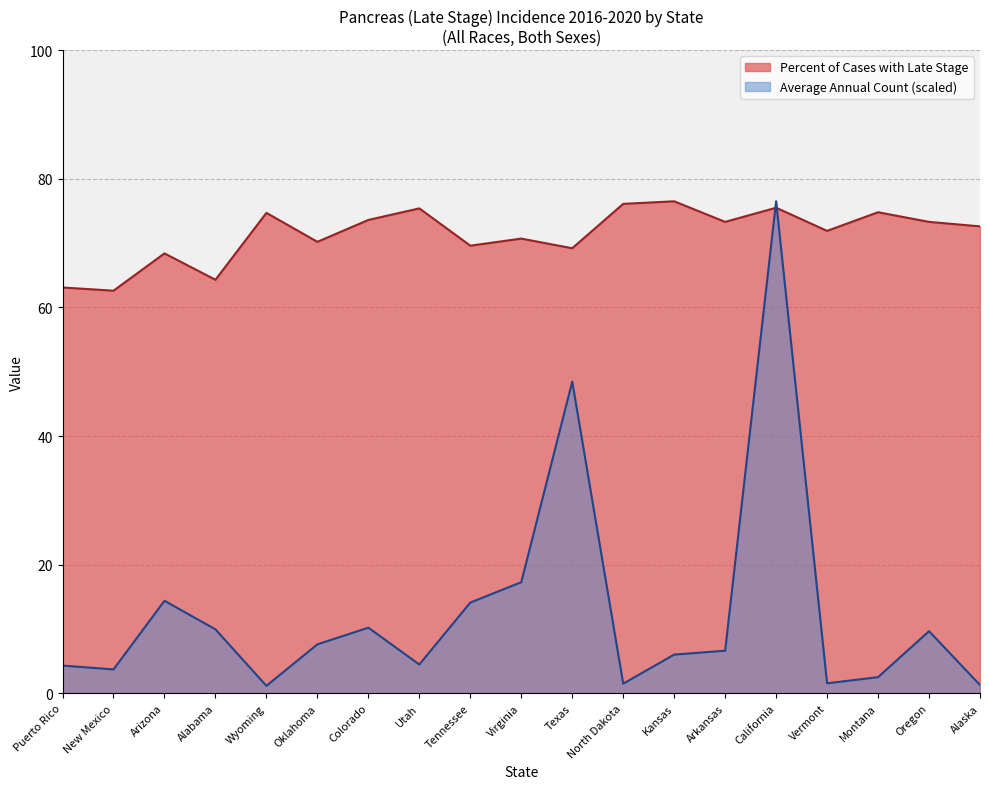

Which series ends up on top after the final intersection of Percent of Cases with Late Stage and Average Annual Count?

Percent of Cases with Late Stage